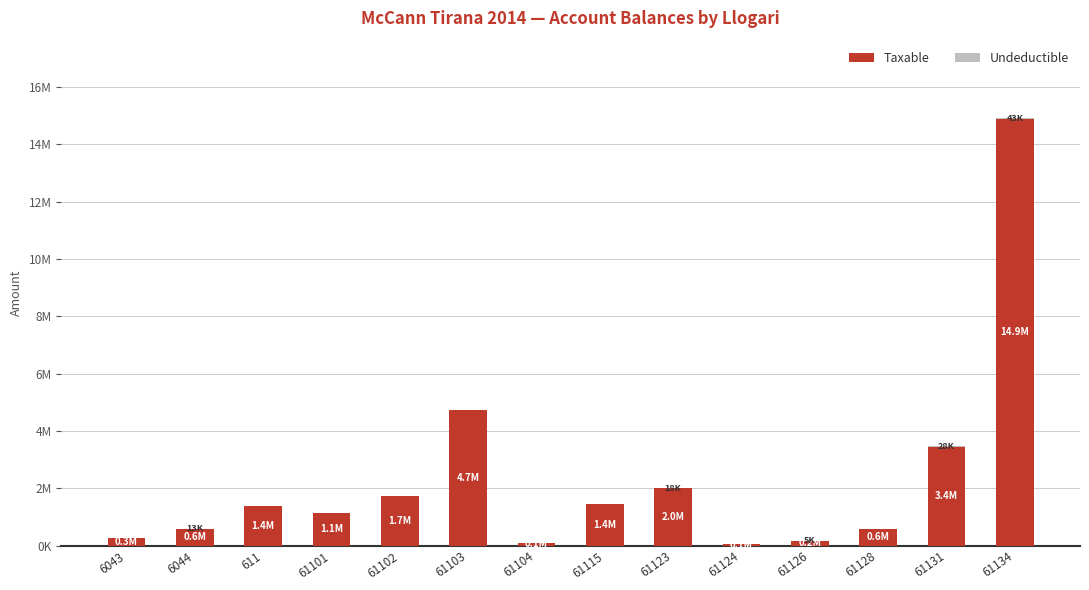

What is the difference between the maximum and minimum values in the Undeductible series?

43299.0